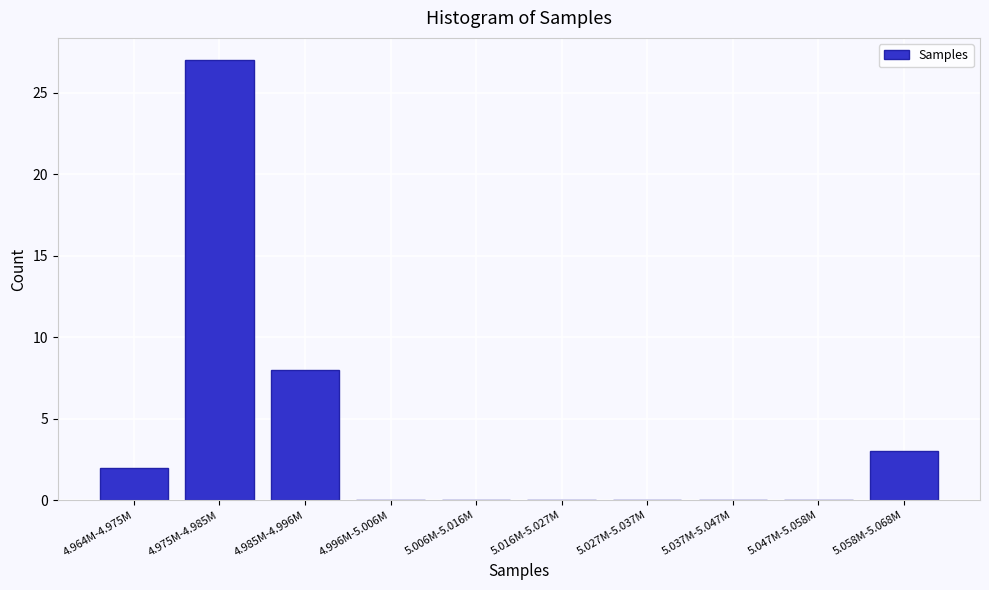

Reading left to right, list all the values displayed in this chart.

4.964M-4.975M=2	4.975M-4.985M=27	4.985M-4.996M=8	4.996M-5.006M=0	5.006M-5.016M=0	5.016M-5.027M=0	5.027M-5.037M=0	5.037M-5.047M=0	5.047M-5.058M=0	5.058M-5.068M=3